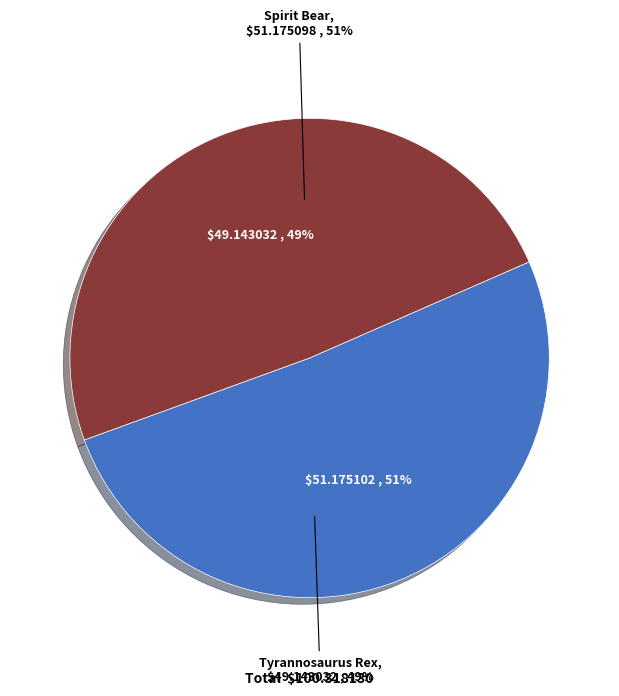

Rank the categories by value from highest to lowest.

Spirit Bear, Tyrannosaurus Rex